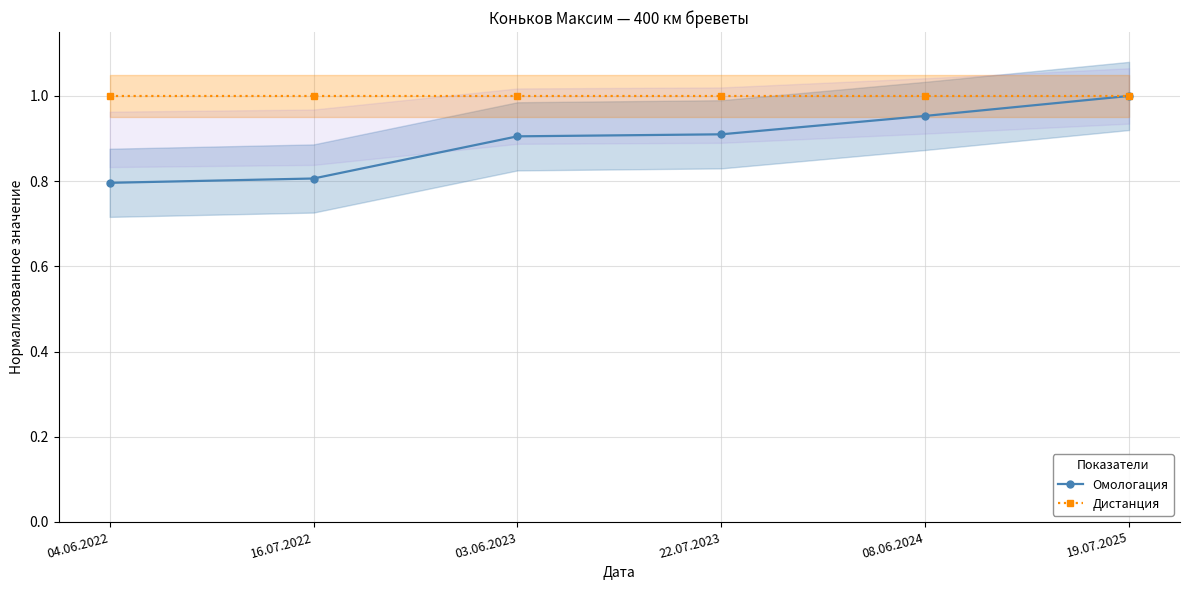

Which series has the widest spread of values?

Омологация